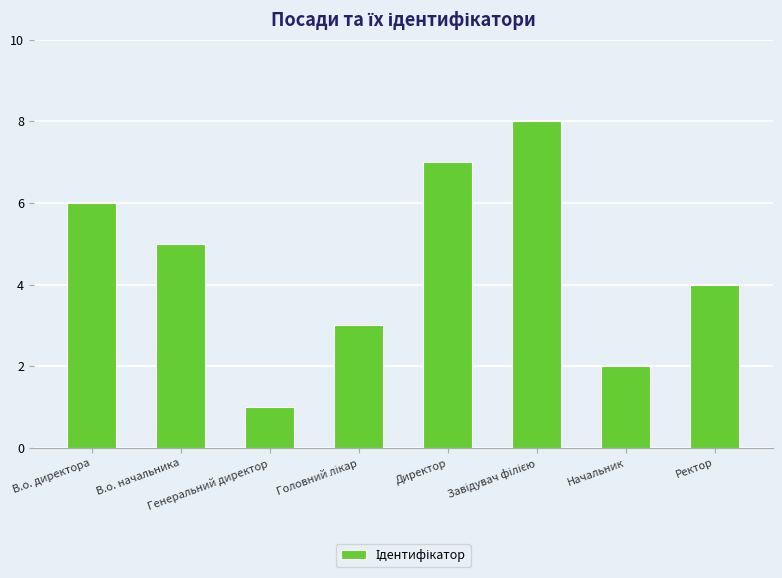

How many values are below 5?

4